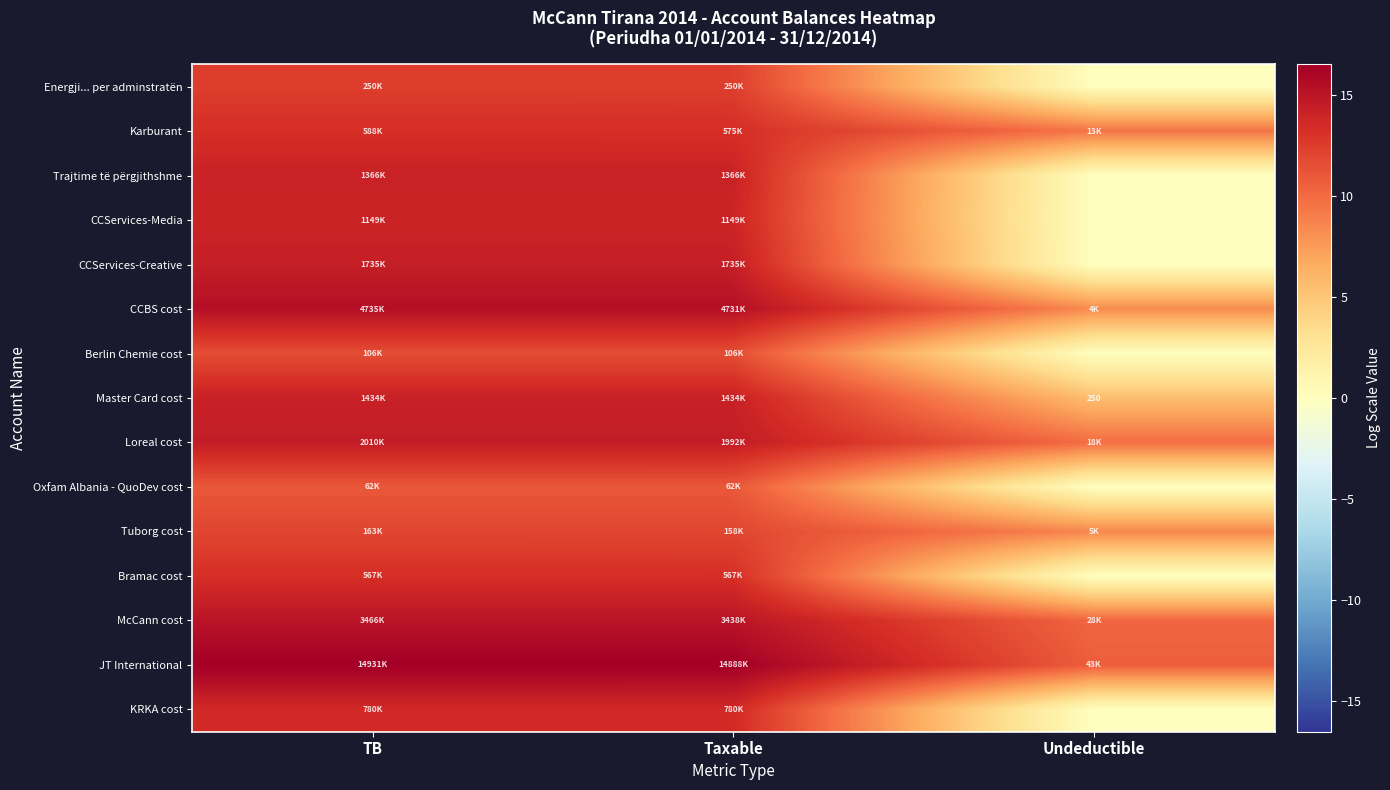

How many series are shown in this chart?

15